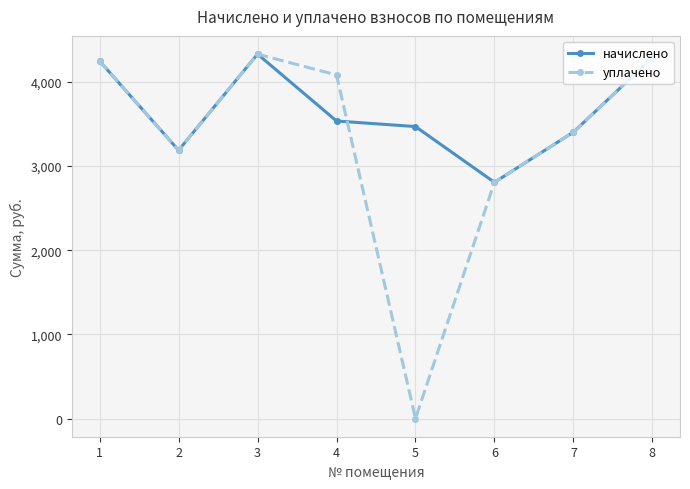

How many lines are shown in the chart?

2